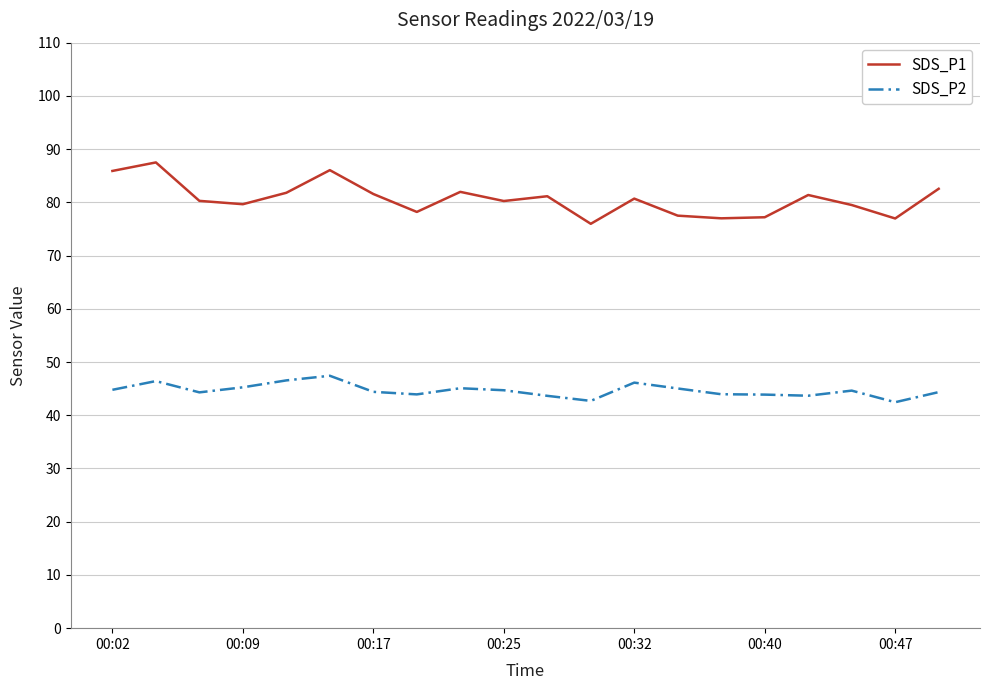

True or false: SDS_P2 and SDS_P1 cross at least once.

False